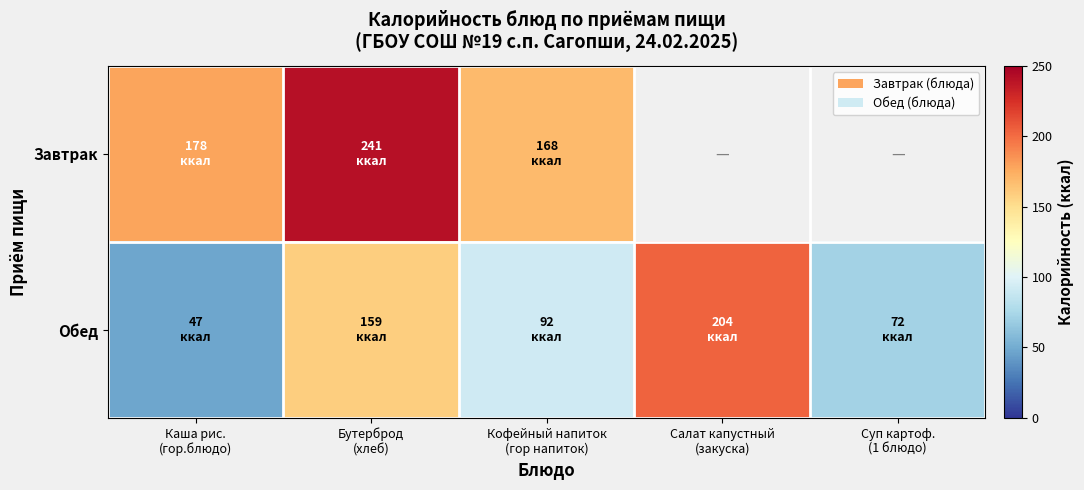

At which category does the chart reach its minimum across all series?

Каша рис.
(гор.блюдо)